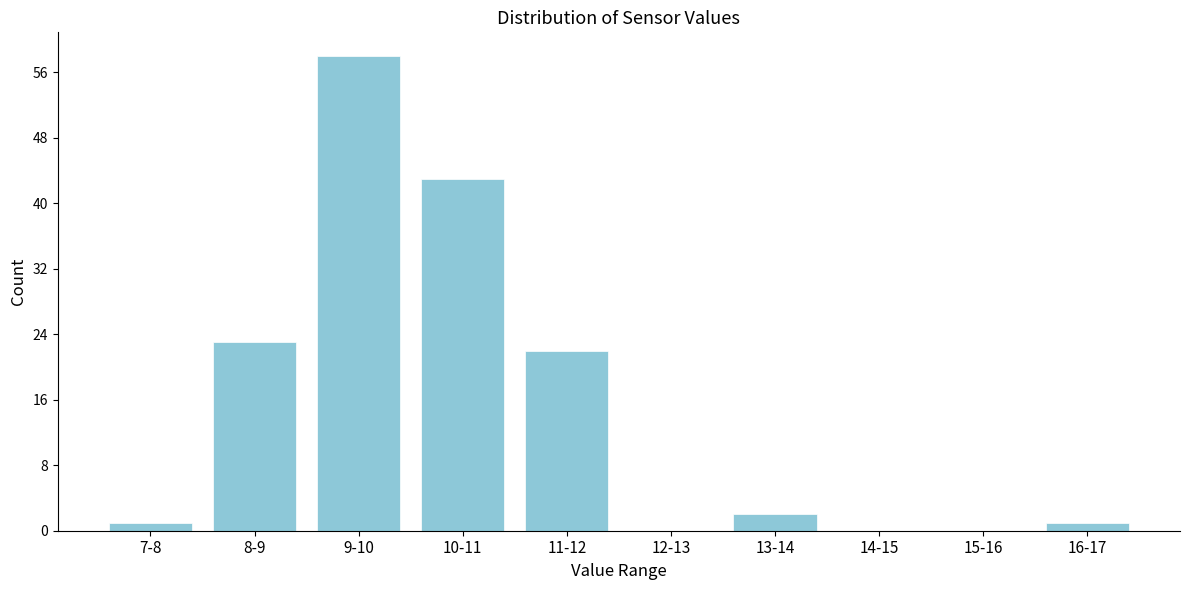

Reading right to left, transcribe all the data shown in this chart.

16-17=1	15-16=0	14-15=0	13-14=2	12-13=0	11-12=22	10-11=43	9-10=58	8-9=23	7-8=1